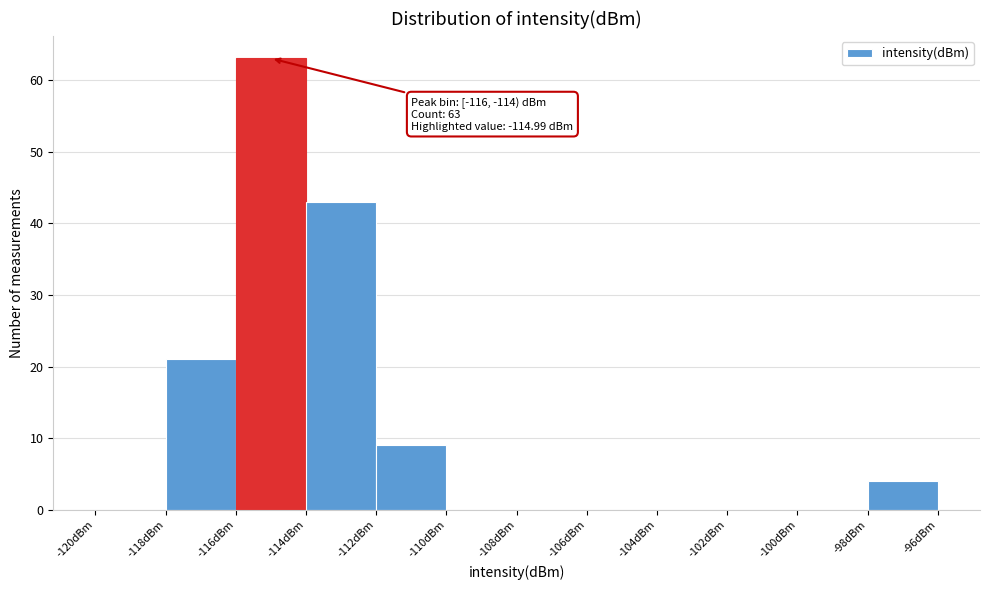

Which range on the x-axis has the tallest bar?

-116 to -114